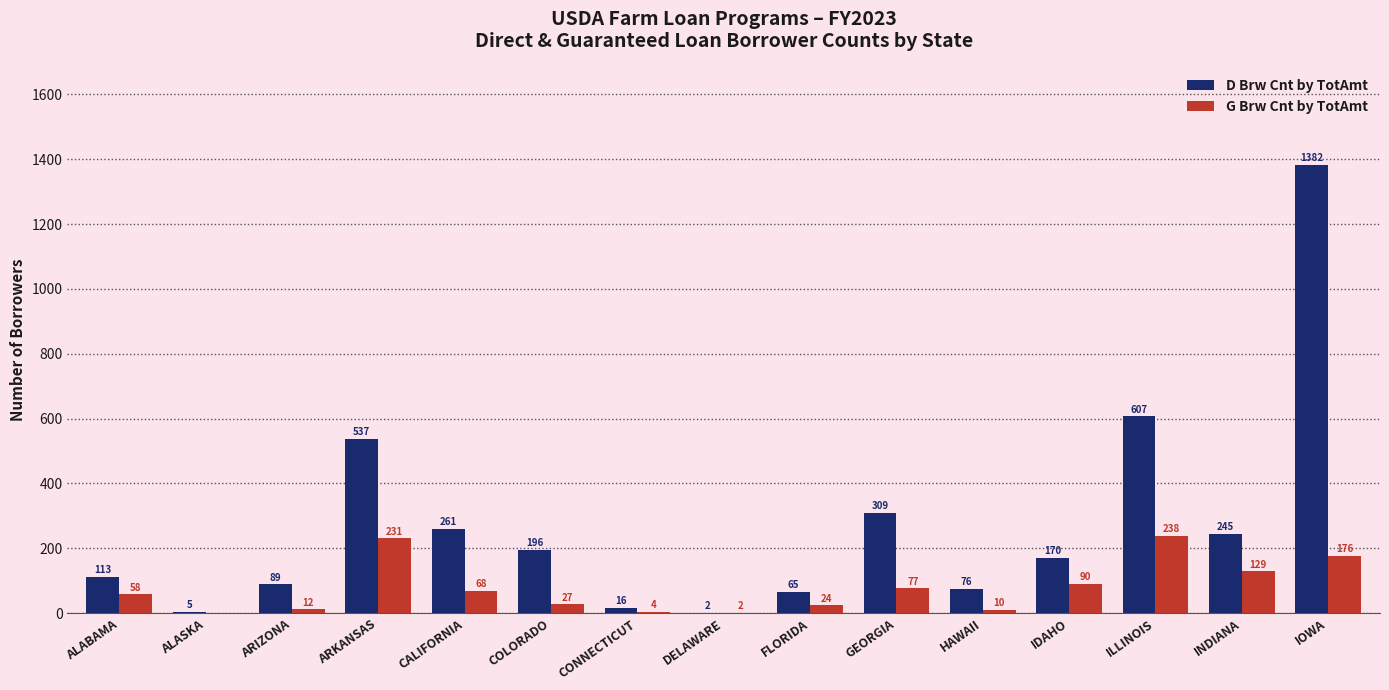

Where is G Brw Cnt by TotAmt nearest to the value 119?

INDIANA